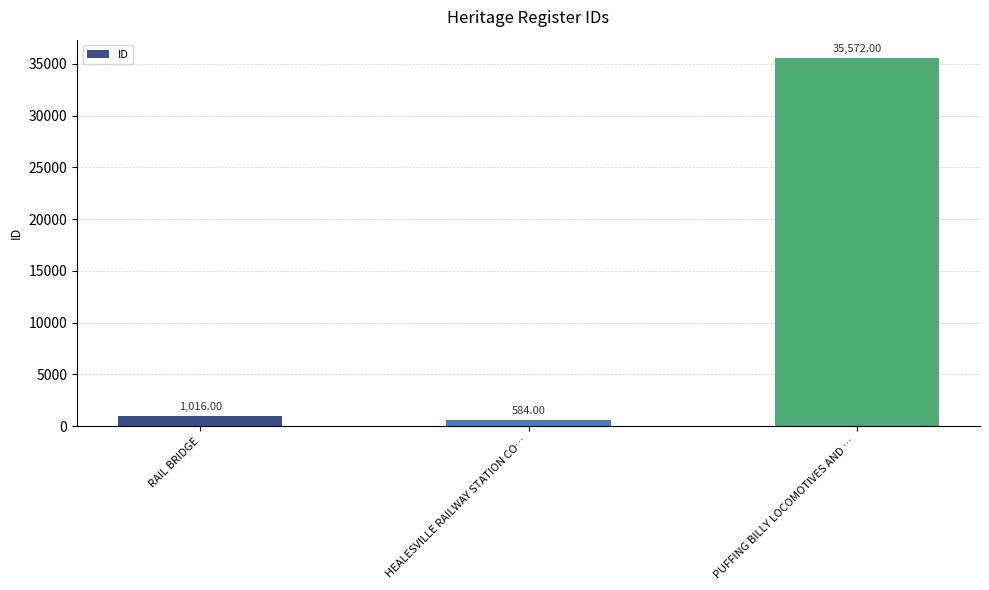

Which category has the lowest value across all series?

HEALESVILLE RAILWAY STATION CO…